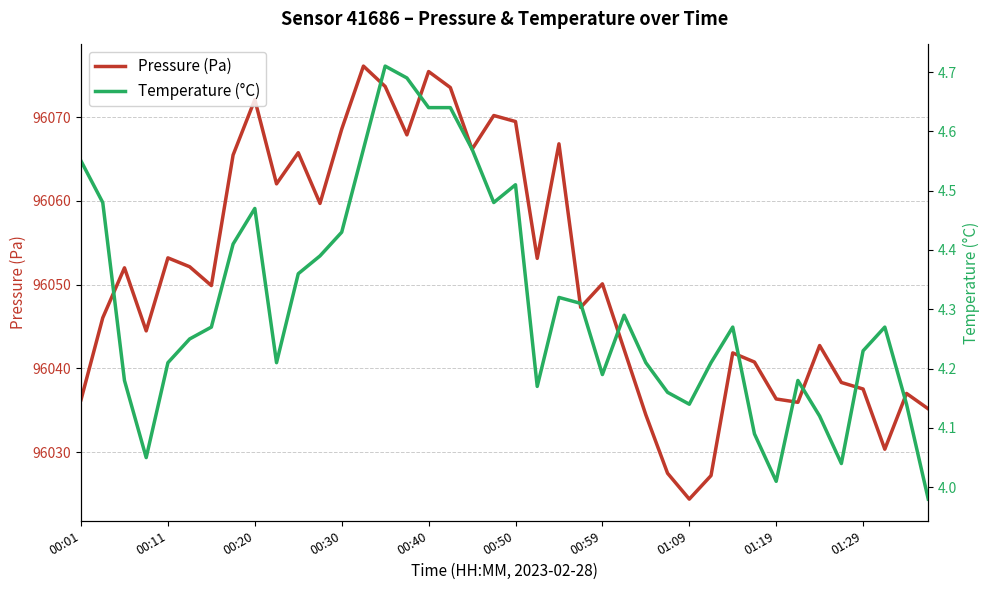

True or false: Pressure (Pa) has a value of 96068.6 at 00:30.

True